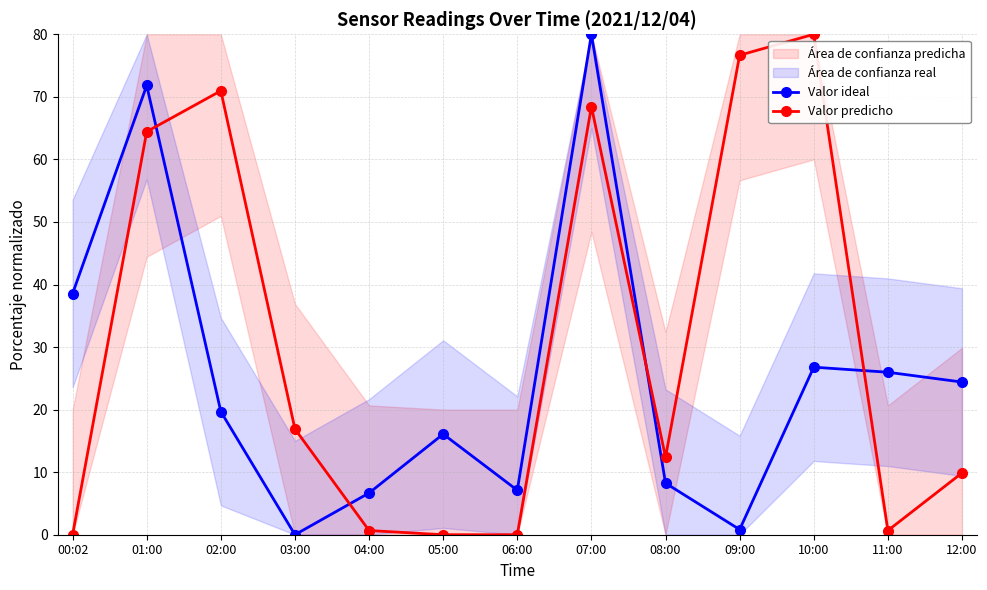

Between 12:00 and 01:00, which is larger?

01:00